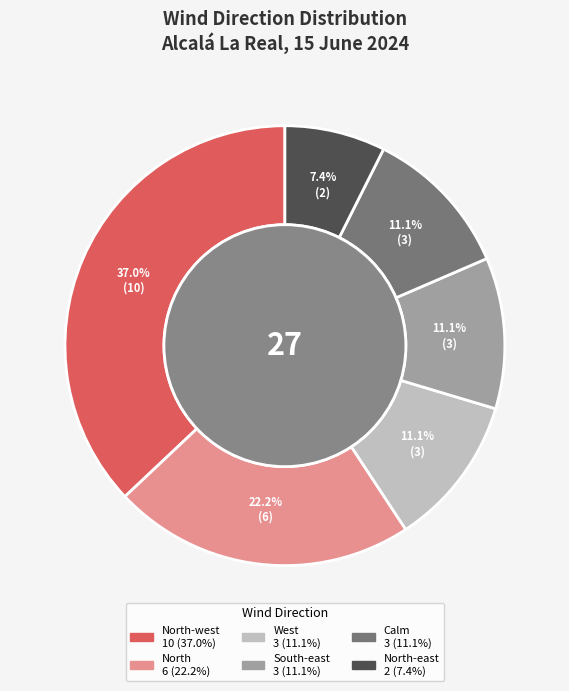

Count the number of slices in the pie.

6